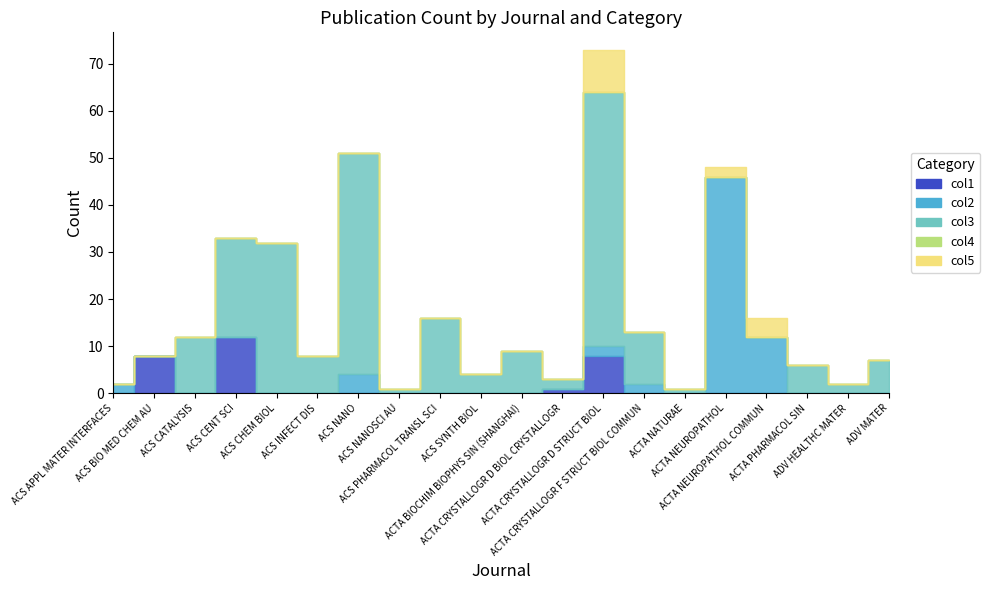

Reading left to right, transcribe all the data shown in this chart.

col1: ACS APPL MATER INTERFACES=0	ACS BIO MED CHEM AU=8	ACS CATALYSIS=0	ACS CENT SCI=12	ACS CHEM BIOL=0	ACS INFECT DIS=0	ACS NANO=0	ACS NANOSCI AU=0	ACS PHARMACOL TRANSL SCI=0	ACS SYNTH BIOL=0	ACTA BIOCHIM BIOPHYS SIN (SHANGHAI)=0	ACTA CRYSTALLOGR D BIOL CRYSTALLOGR=1	ACTA CRYSTALLOGR D STRUCT BIOL=8	ACTA CRYSTALLOGR F STRUCT BIOL COMMUN=0	ACTA NATURAE=0	ACTA NEUROPATHOL=0	ACTA NEUROPATHOL COMMUN=0	ACTA PHARMACOL SIN=0	ADV HEALTHC MATER=0	ADV MATER=0
col2: ACS APPL MATER INTERFACES=2	ACS BIO MED CHEM AU=0	ACS CATALYSIS=0	ACS CENT SCI=0	ACS CHEM BIOL=0	ACS INFECT DIS=0	ACS NANO=4	ACS NANOSCI AU=0	ACS PHARMACOL TRANSL SCI=0	ACS SYNTH BIOL=0	ACTA BIOCHIM BIOPHYS SIN (SHANGHAI)=0	ACTA CRYSTALLOGR D BIOL CRYSTALLOGR=0	ACTA CRYSTALLOGR D STRUCT BIOL=2	ACTA CRYSTALLOGR F STRUCT BIOL COMMUN=2	ACTA NATURAE=0	ACTA NEUROPATHOL=46	ACTA NEUROPATHOL COMMUN=12	ACTA PHARMACOL SIN=0	ADV HEALTHC MATER=0	ADV MATER=0
col3: ACS APPL MATER INTERFACES=0	ACS BIO MED CHEM AU=0	ACS CATALYSIS=12	ACS CENT SCI=21	ACS CHEM BIOL=32	ACS INFECT DIS=8	ACS NANO=47	ACS NANOSCI AU=1	ACS PHARMACOL TRANSL SCI=16	ACS SYNTH BIOL=4	ACTA BIOCHIM BIOPHYS SIN (SHANGHAI)=9	ACTA CRYSTALLOGR D BIOL CRYSTALLOGR=2	ACTA CRYSTALLOGR D STRUCT BIOL=54	ACTA CRYSTALLOGR F STRUCT BIOL COMMUN=11	ACTA NATURAE=1	ACTA NEUROPATHOL=0	ACTA NEUROPATHOL COMMUN=0	ACTA PHARMACOL SIN=6	ADV HEALTHC MATER=2	ADV MATER=7
col4: ACS APPL MATER INTERFACES=0	ACS BIO MED CHEM AU=0	ACS CATALYSIS=0	ACS CENT SCI=0	ACS CHEM BIOL=0	ACS INFECT DIS=0	ACS NANO=0	ACS NANOSCI AU=0	ACS PHARMACOL TRANSL SCI=0	ACS SYNTH BIOL=0	ACTA BIOCHIM BIOPHYS SIN (SHANGHAI)=0	ACTA CRYSTALLOGR D BIOL CRYSTALLOGR=0	ACTA CRYSTALLOGR D STRUCT BIOL=0	ACTA CRYSTALLOGR F STRUCT BIOL COMMUN=0	ACTA NATURAE=0	ACTA NEUROPATHOL=0	ACTA NEUROPATHOL COMMUN=0	ACTA PHARMACOL SIN=0	ADV HEALTHC MATER=0	ADV MATER=0
col5: ACS APPL MATER INTERFACES=0	ACS BIO MED CHEM AU=0	ACS CATALYSIS=0	ACS CENT SCI=0	ACS CHEM BIOL=0	ACS INFECT DIS=0	ACS NANO=0	ACS NANOSCI AU=0	ACS PHARMACOL TRANSL SCI=0	ACS SYNTH BIOL=0	ACTA BIOCHIM BIOPHYS SIN (SHANGHAI)=0	ACTA CRYSTALLOGR D BIOL CRYSTALLOGR=0	ACTA CRYSTALLOGR D STRUCT BIOL=9	ACTA CRYSTALLOGR F STRUCT BIOL COMMUN=0	ACTA NATURAE=0	ACTA NEUROPATHOL=2	ACTA NEUROPATHOL COMMUN=4	ACTA PHARMACOL SIN=0	ADV HEALTHC MATER=0	ADV MATER=0